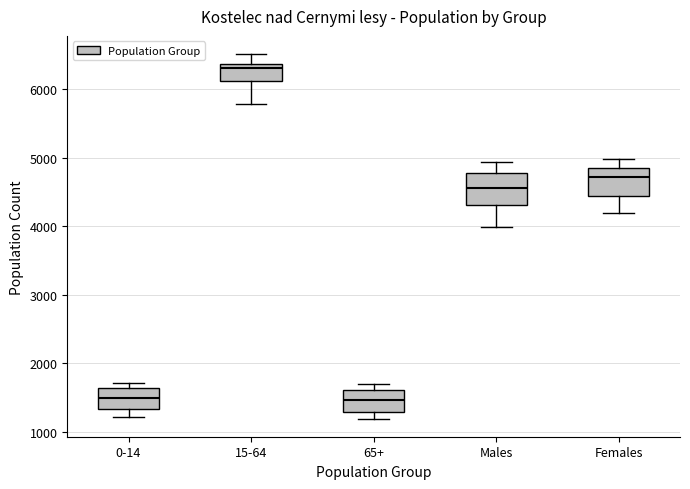

Which box's median line is the highest?

15-64